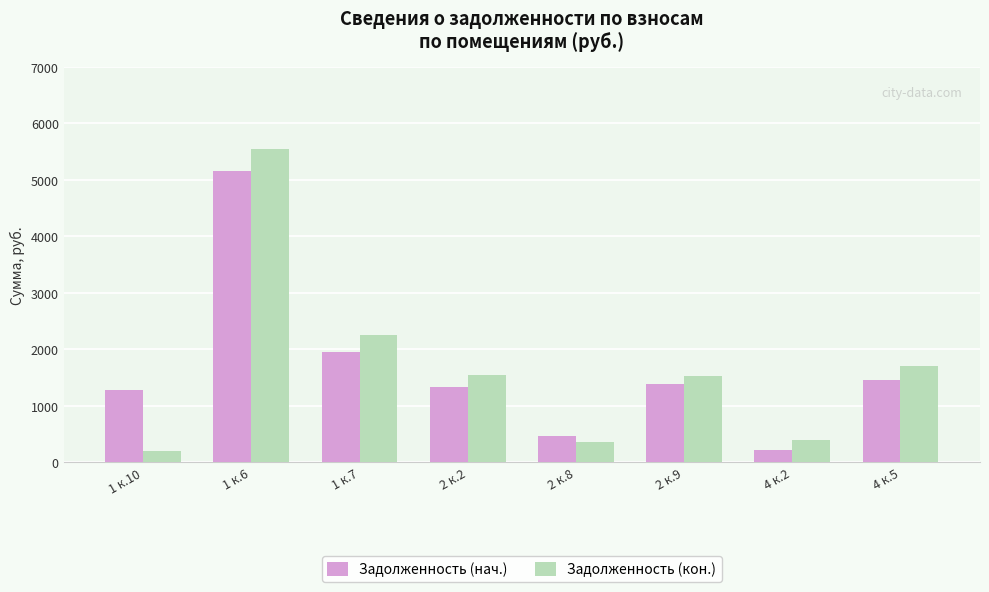

True or false: Задолженность (нач.) has a value of 5155.1 at 1 к.6.

True